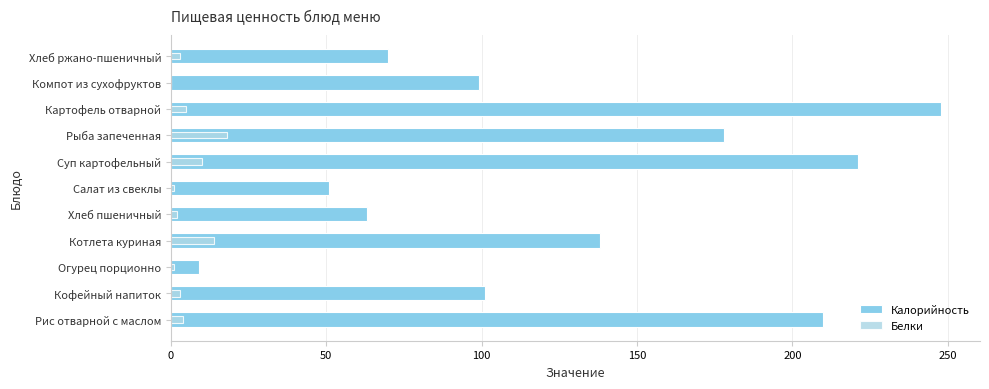

Which series has the largest range (max minus min)?

Калорийность